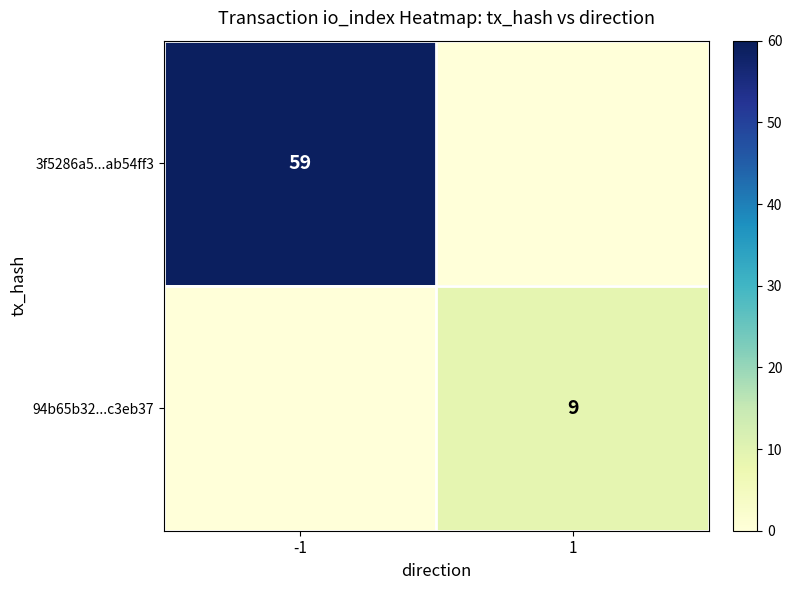

The value of 94b65b32...c3eb37 at 1 is 9. True or false?

True